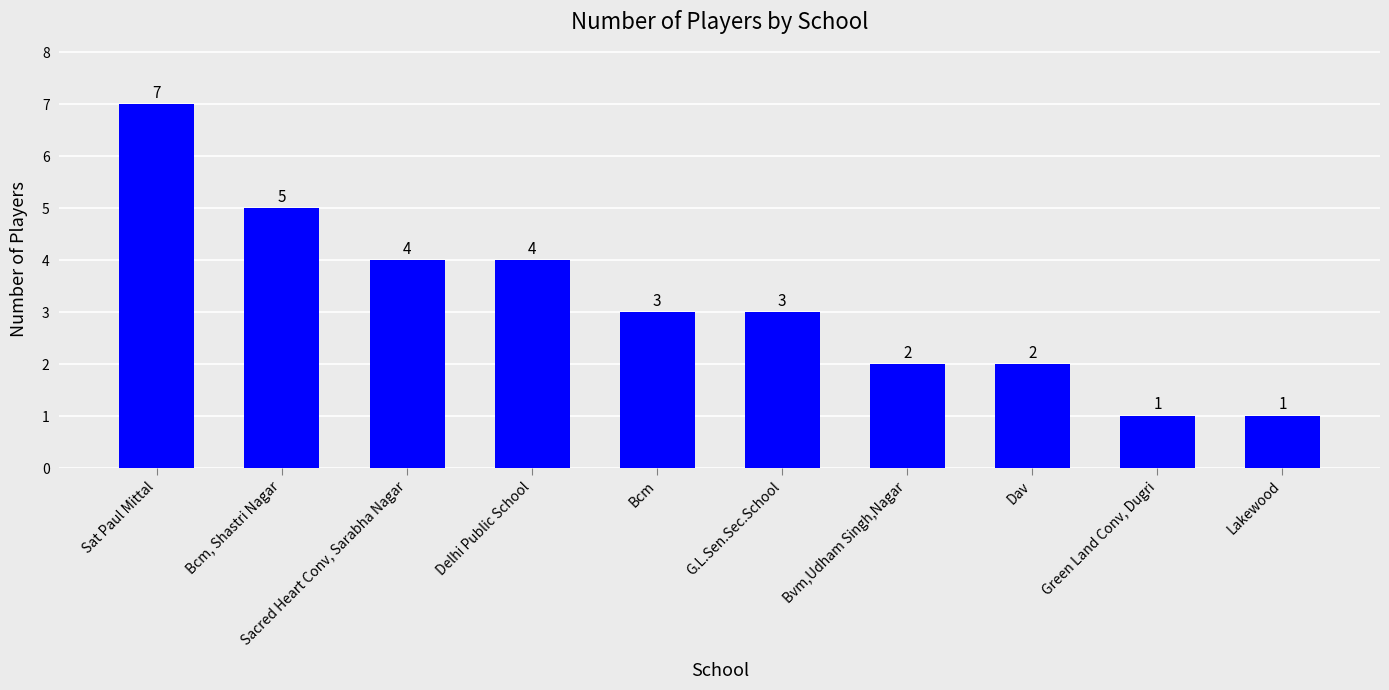

How many series are shown in this chart?

1